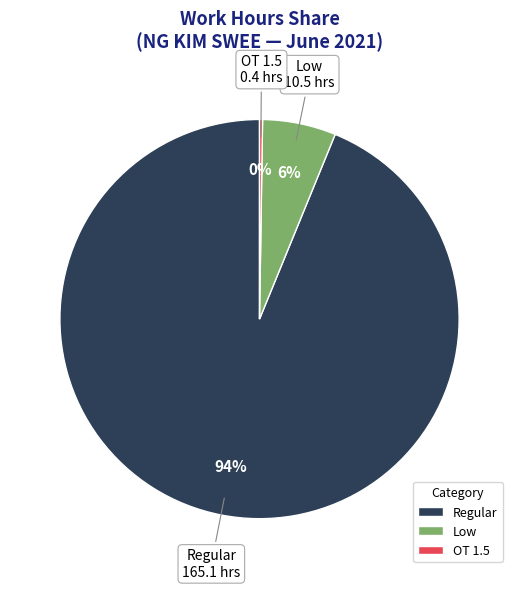

To the nearest percent, what portion does Low represent?

6%